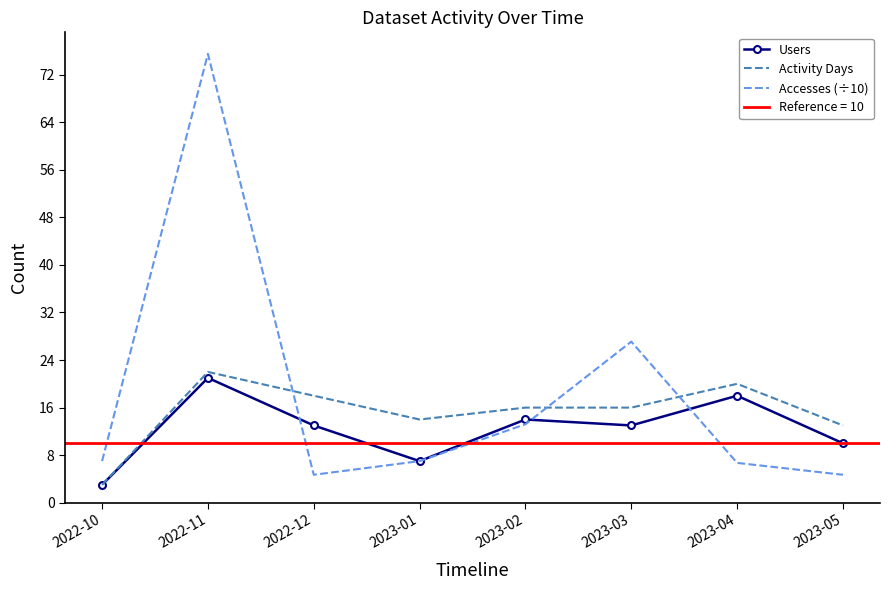

What is the sum of the Activity Days values at 2023-01 and 2023-04?

34.0